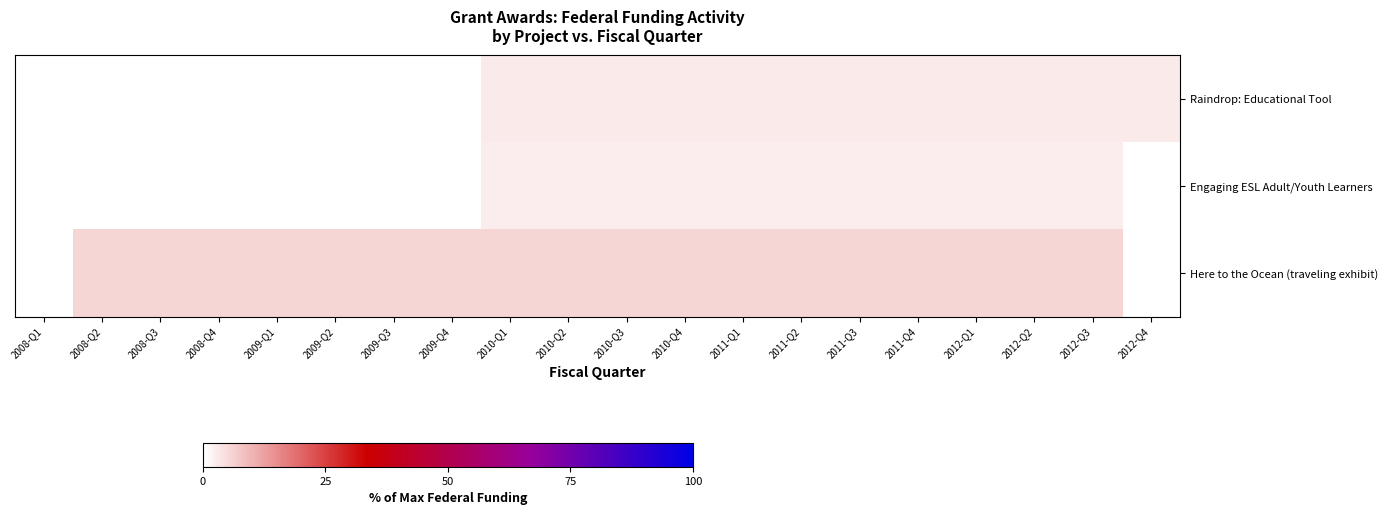

True or false: Here to the Ocean (traveling exhibit) has a value of 5.6 at 2010-Q3.

True